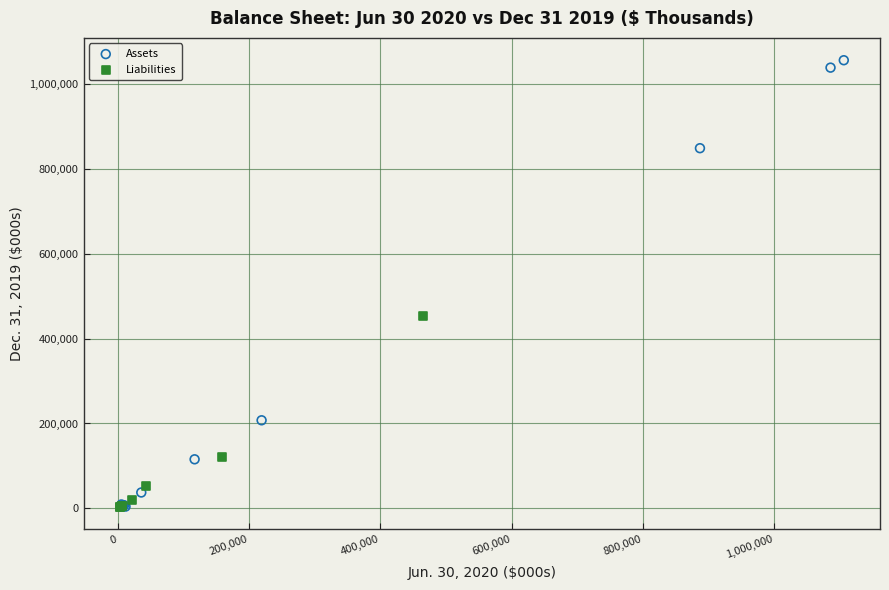

Which series reaches the maximum Y coordinate?

Assets